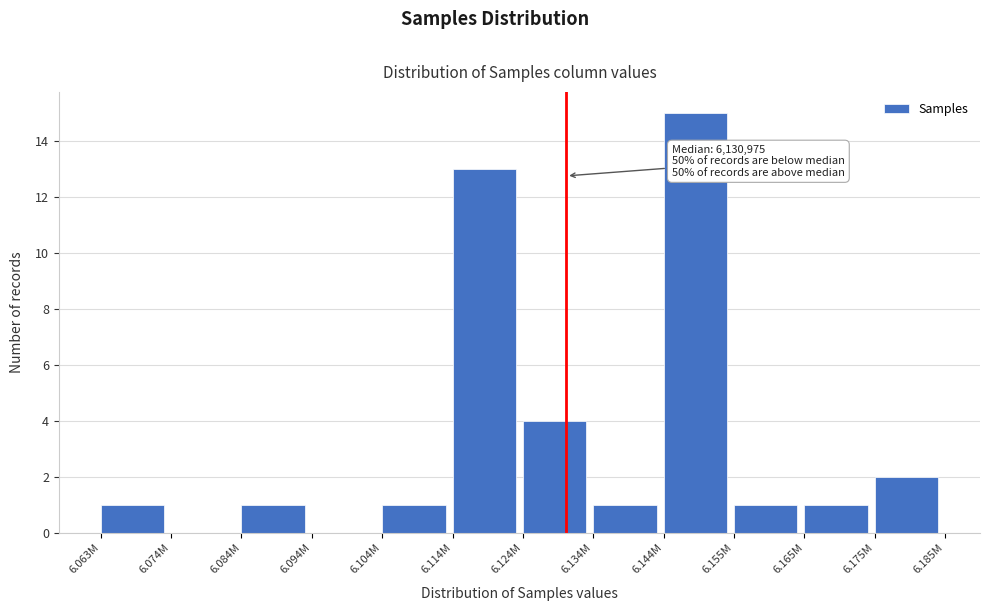

Reading left to right, what are all the values shown in this chart?

6.063M=1	6.074M=0	6.084M=1	6.094M=0	6.104M=1	6.114M=13	6.124M=4	6.134M=1	6.144M=15	6.155M=1	6.165M=1	6.175M=2